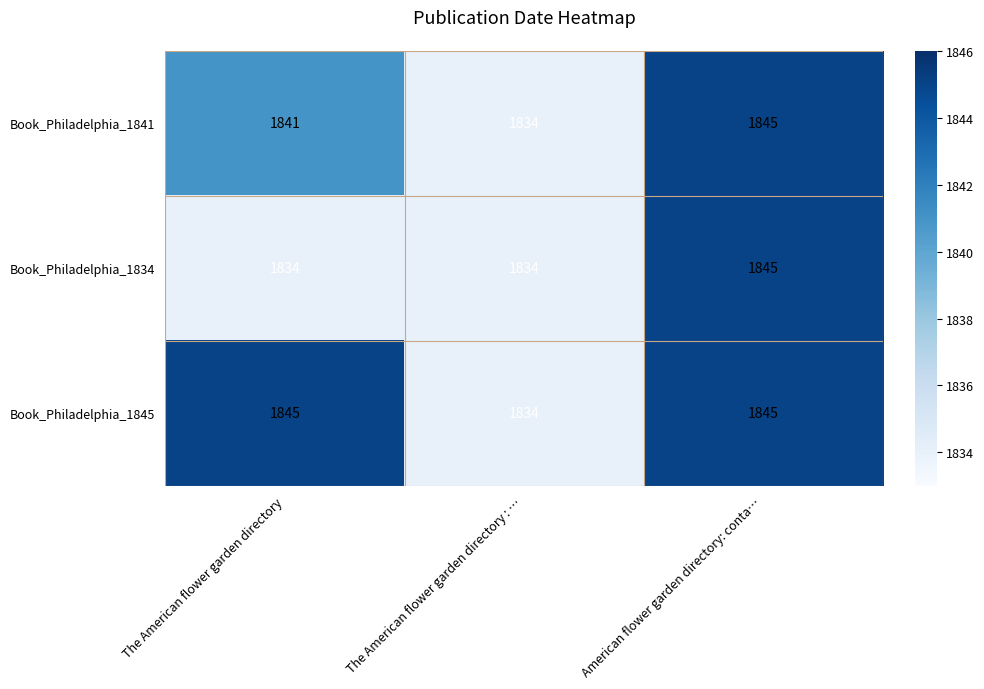

Which series changed the most between The American flower garden directory and The American flower garden directory : …?

Book_Philadelphia_1845